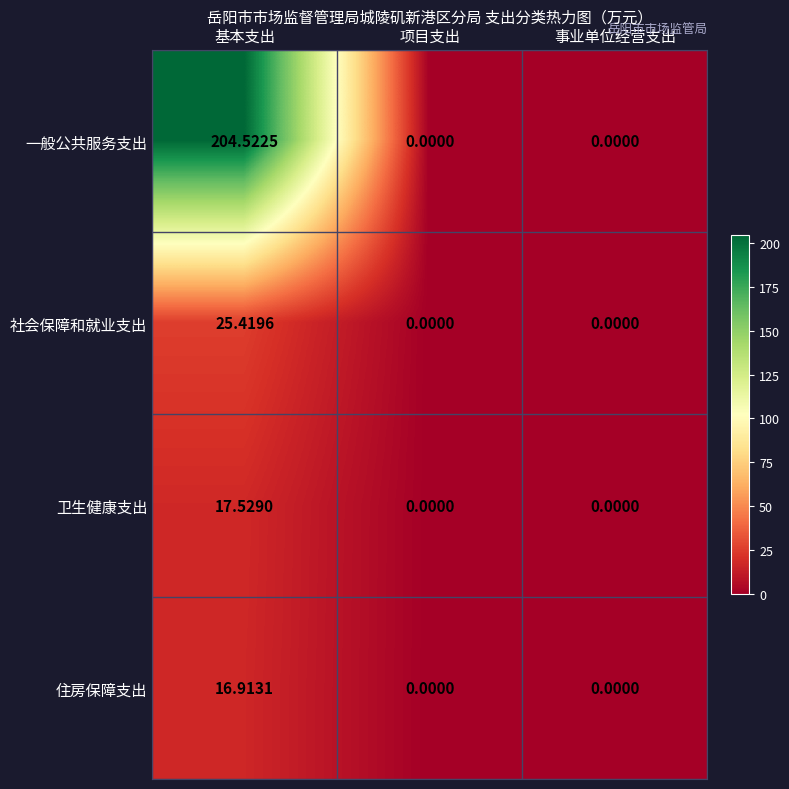

Which series has the largest total across all categories?

一般公共服务支出